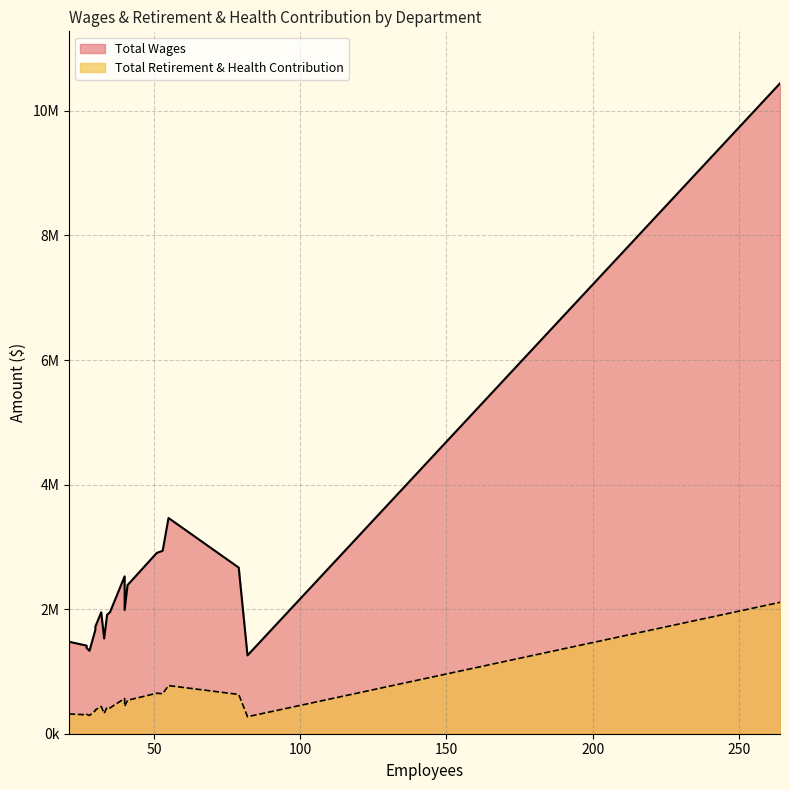

What is the difference between the second highest and second lowest values in the Total Retirement & Health Contribution series?

479541